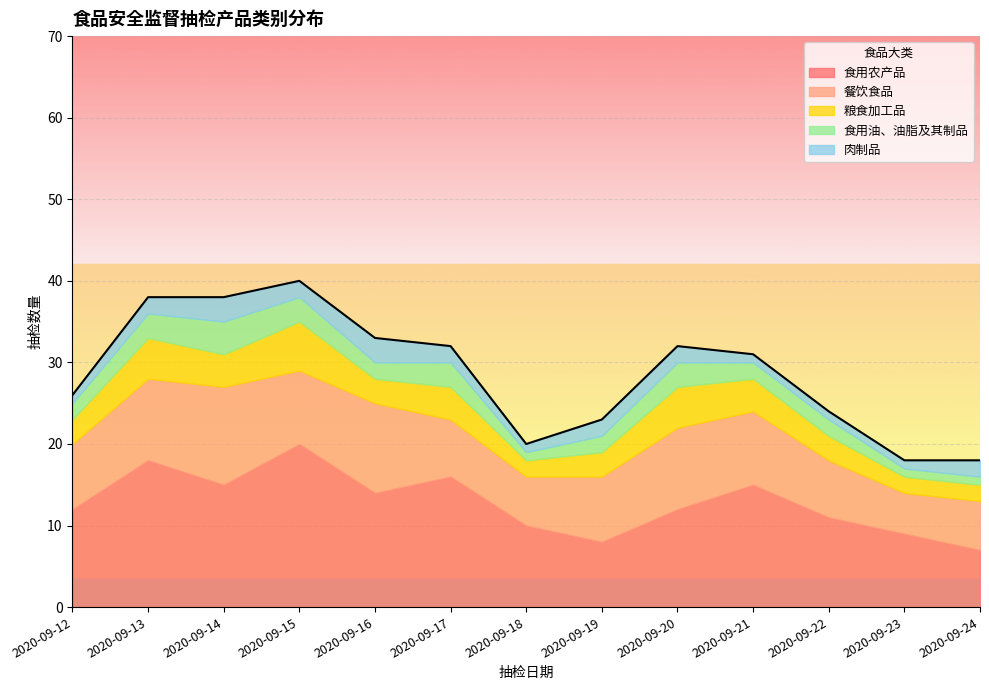

What is the spread (max minus min) of values at 2020-09-19?

6